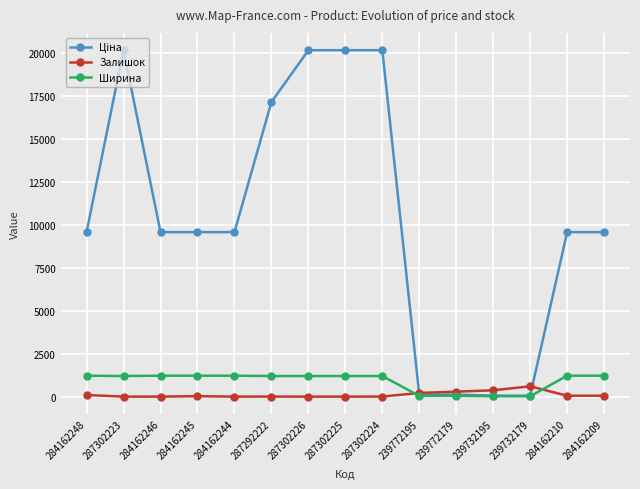

The value of Ширина at 287292222 is 1200.0. True or false?

True